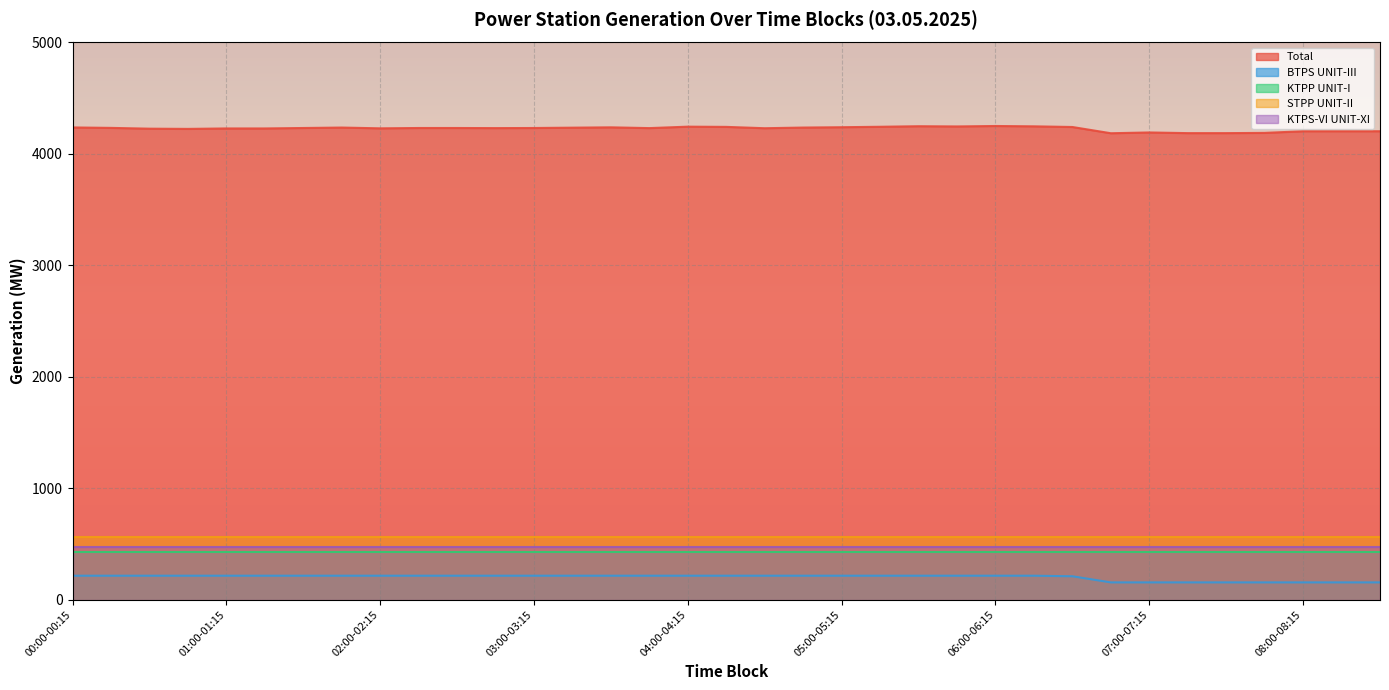

What value does the Total series have at 04:30-04:45?

4230.7